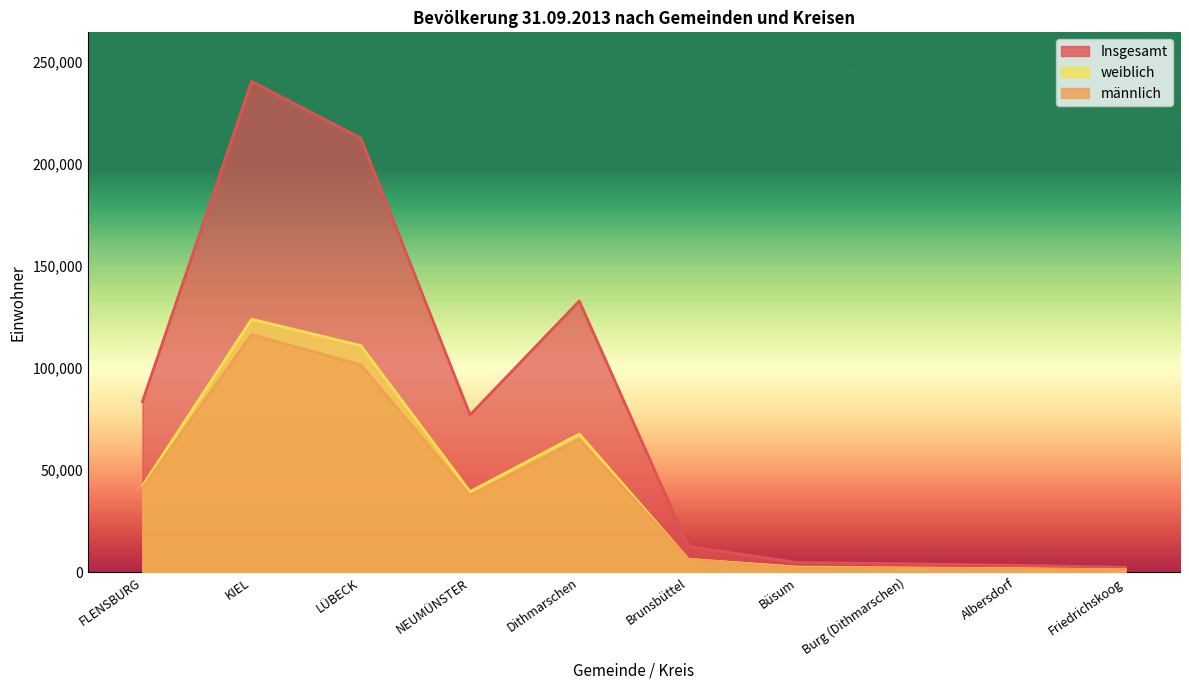

Between Brunsbüttel and FLENSBURG, which is larger?

FLENSBURG